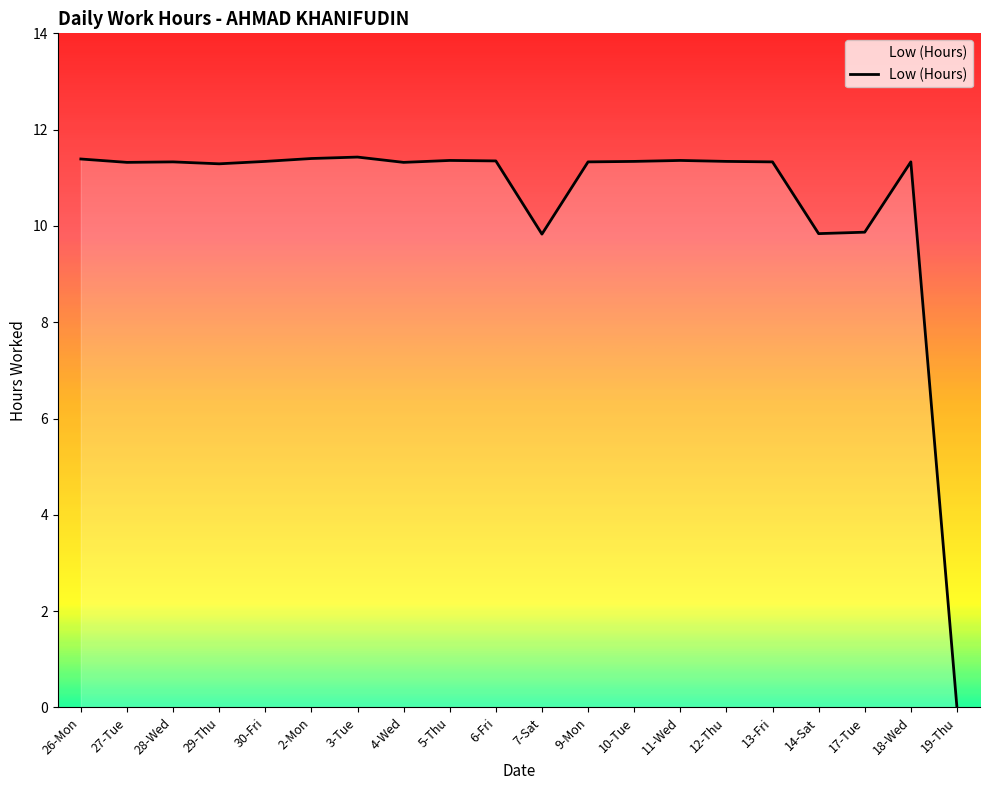

Where does the data first go above 11?

26-Mon